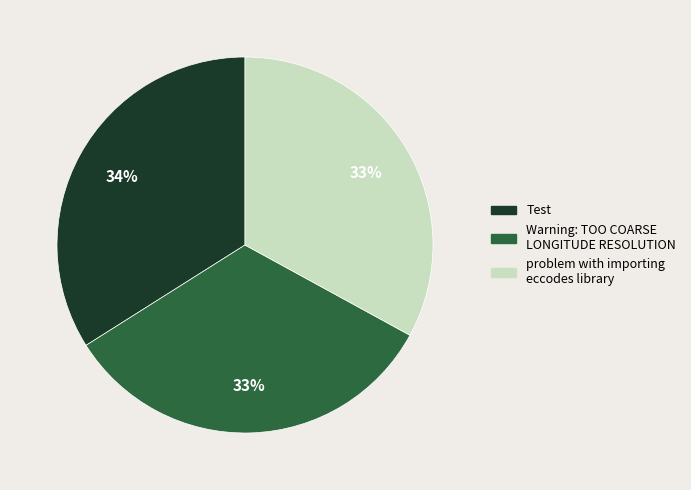

How many segments does this pie chart have?

3